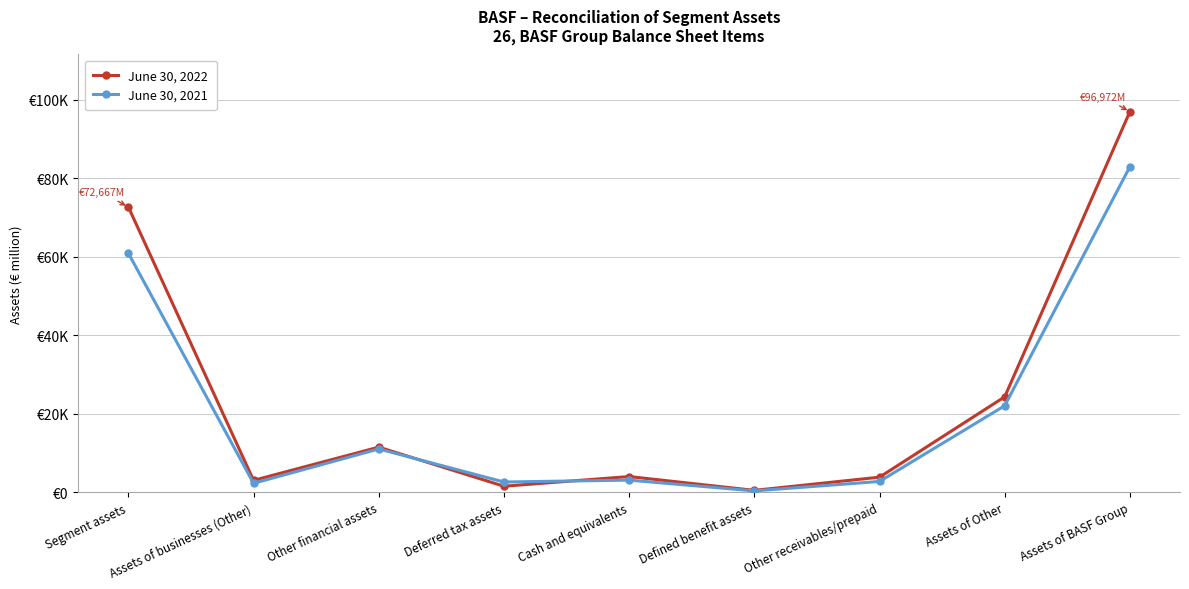

Reading left to right, what are all the values shown in this chart?

June 30, 2022: Segment assets=72667	Assets of businesses (Other)=3016	Other financial assets=11482	Deferred tax assets=1522	Cash and equivalents=3987	Defined benefit assets=469	Other receivables/prepaid=3829	Assets of Other=24305	Assets of BASF Group=96972
June 30, 2021: Segment assets=60899	Assets of businesses (Other)=2267	Other financial assets=11021	Deferred tax assets=2598	Cash and equivalents=3077	Defined benefit assets=334	Other receivables/prepaid=2742	Assets of Other=22039	Assets of BASF Group=82938